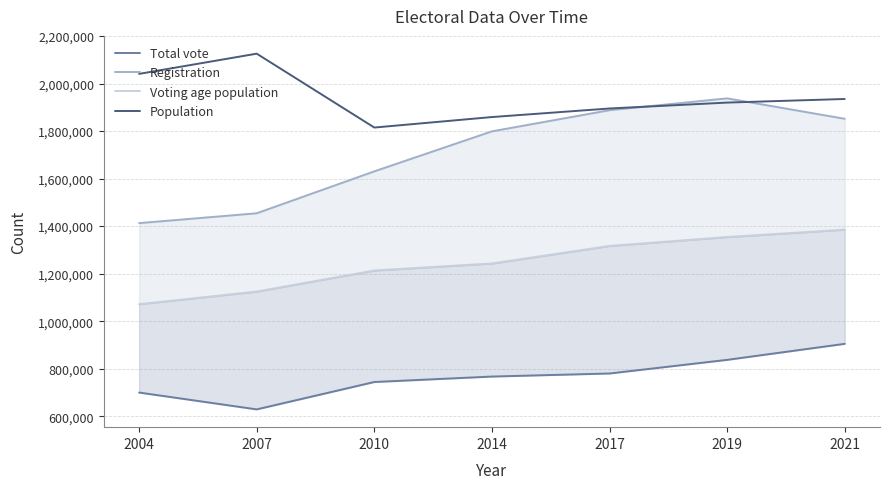

Which label corresponds to the smallest value in the chart?

2007